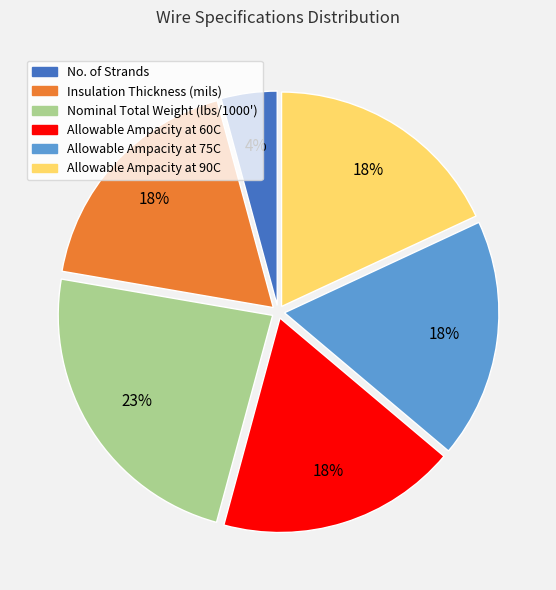

Is the sum of Allowable Ampacity at 90C and Allowable Ampacity at 75C greater than half?

No